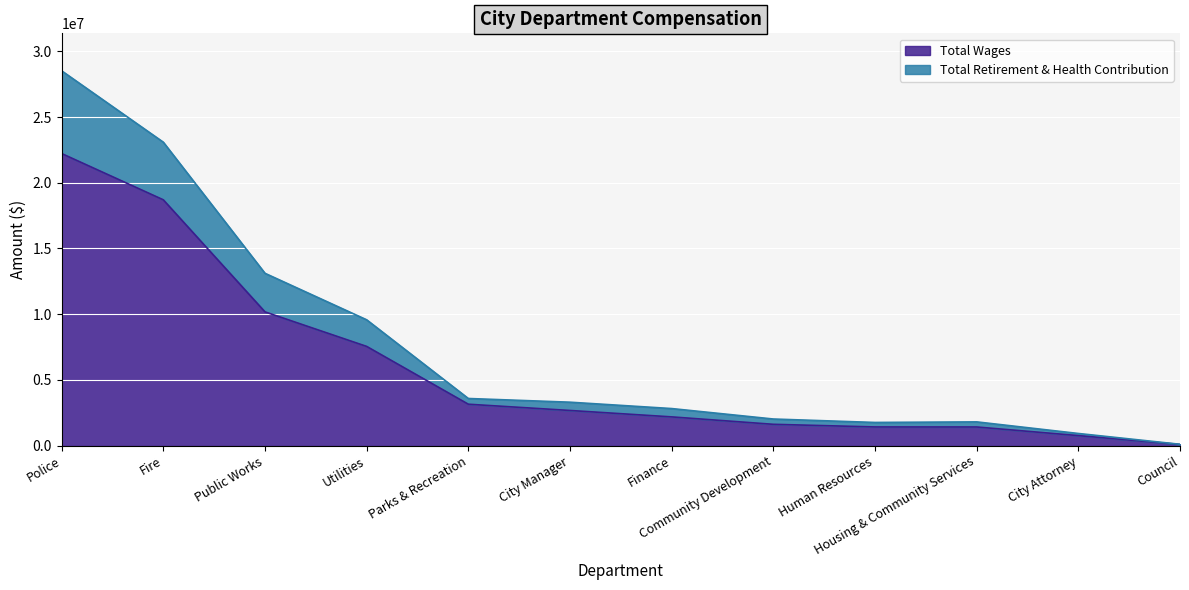

The Total Wages series shows 22221873 at Police. True or false?

True